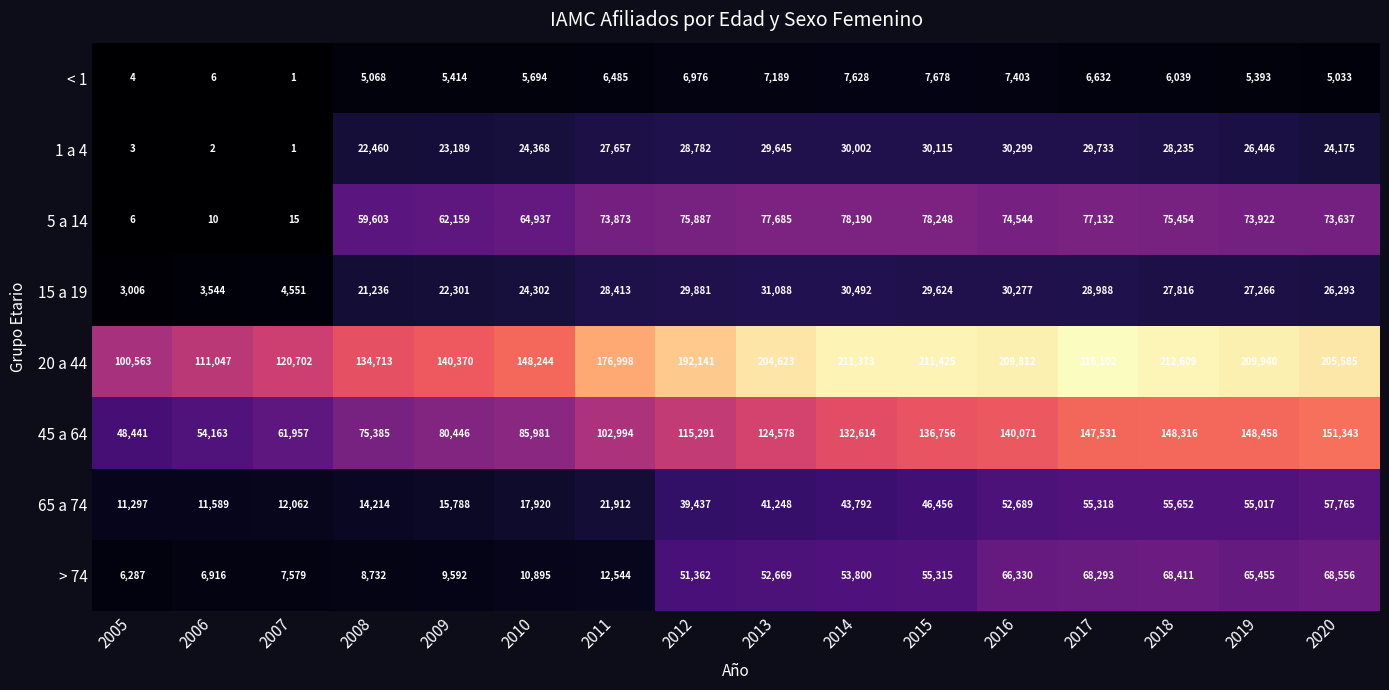

Count the number of data series in this chart.

8